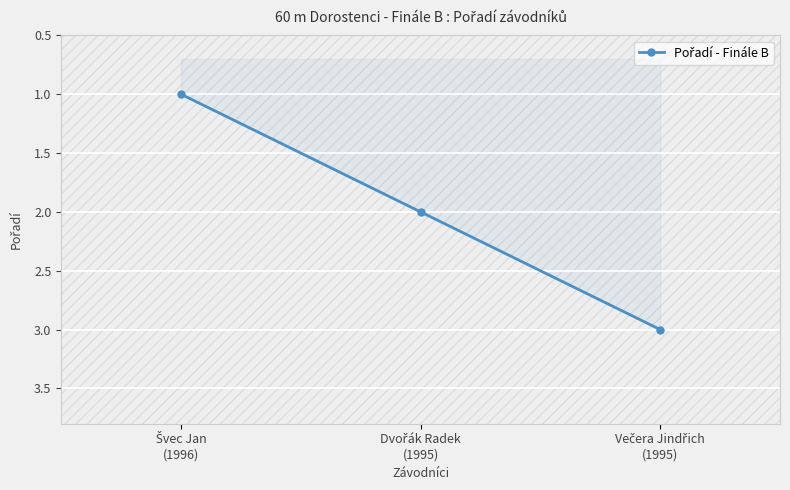

What is the maximum value shown in the chart?

3